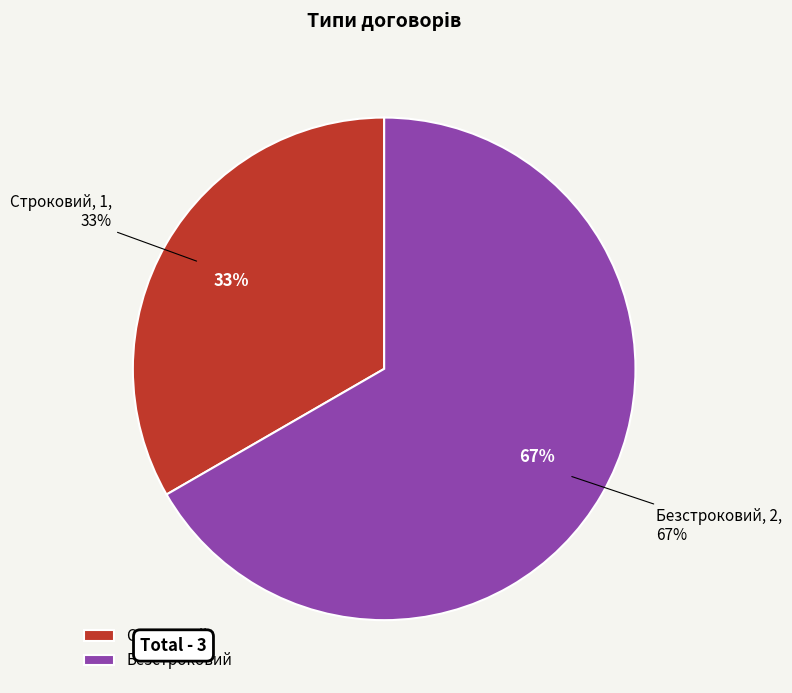

How many slices are in this pie chart?

2